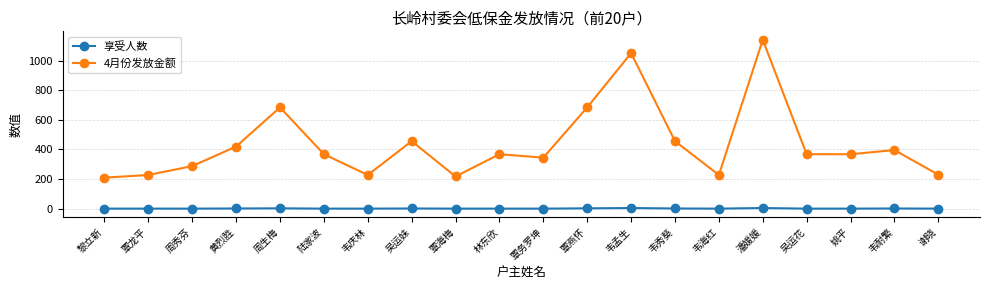

What is the greatest value displayed?

1140